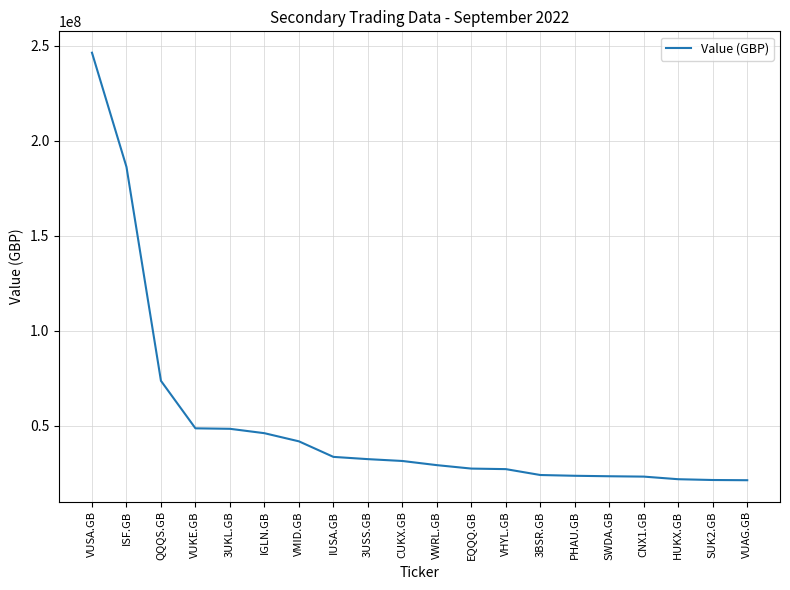

What value does the data have at VUAG.GB?

21181064.7